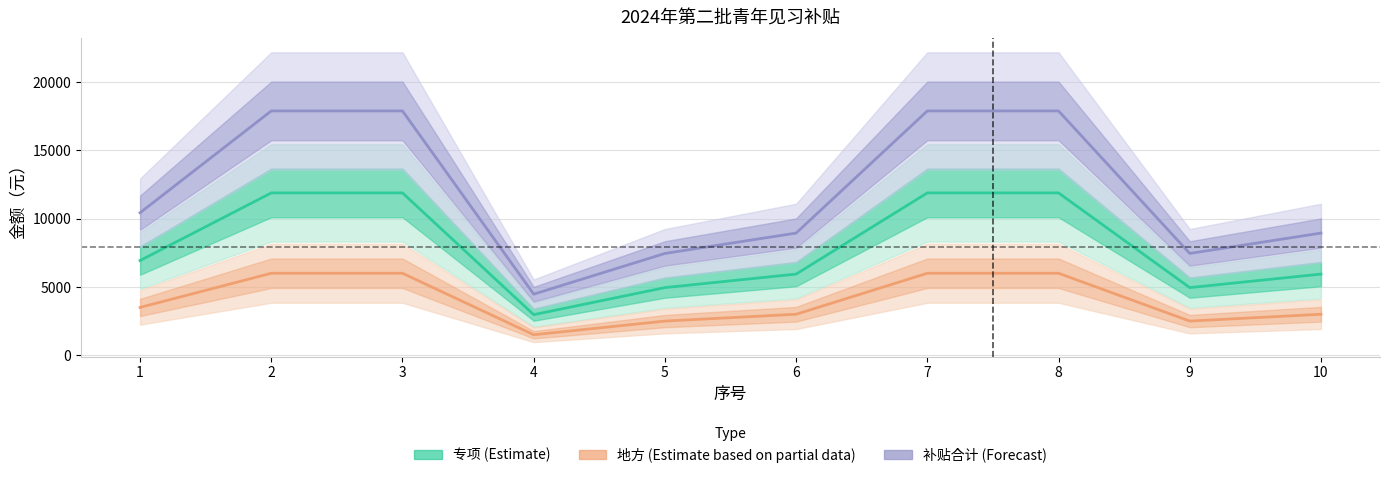

What is the spread (max minus min) of values at 9?

4950